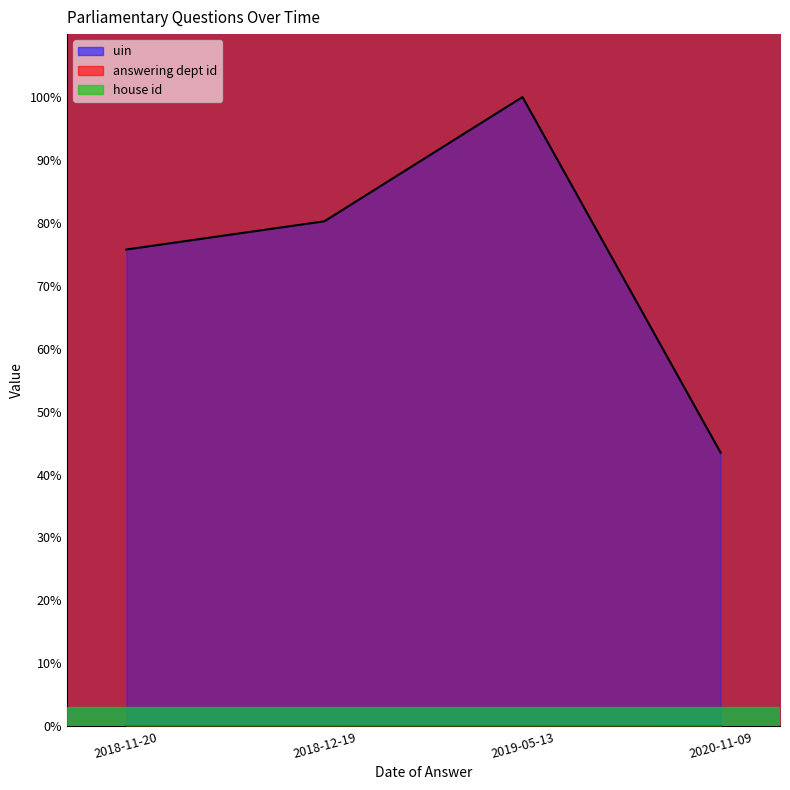

True or false: uin and answering dept id intersect in this chart.

False